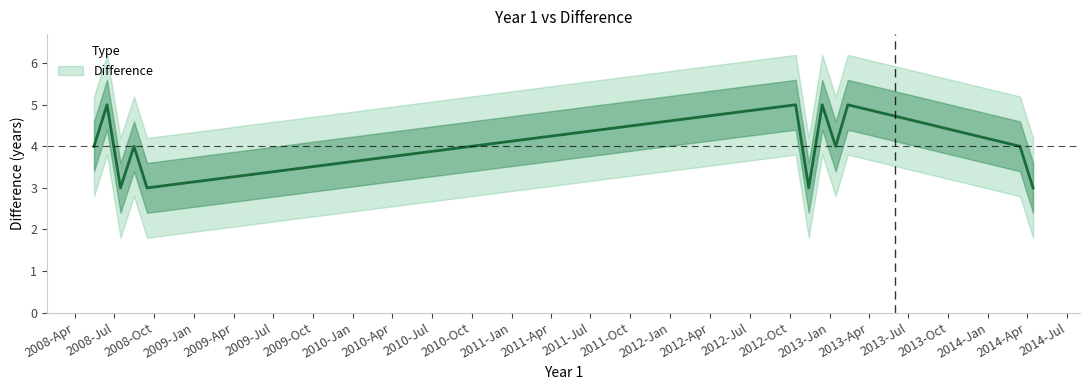

True or false: the data shows 4 at 2008-08-15.

True